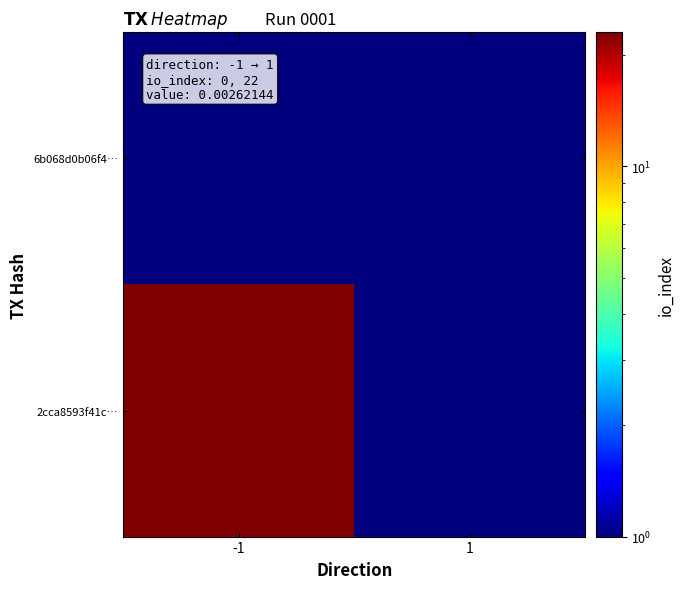

At how many categories does at least one series exceed 6?

1